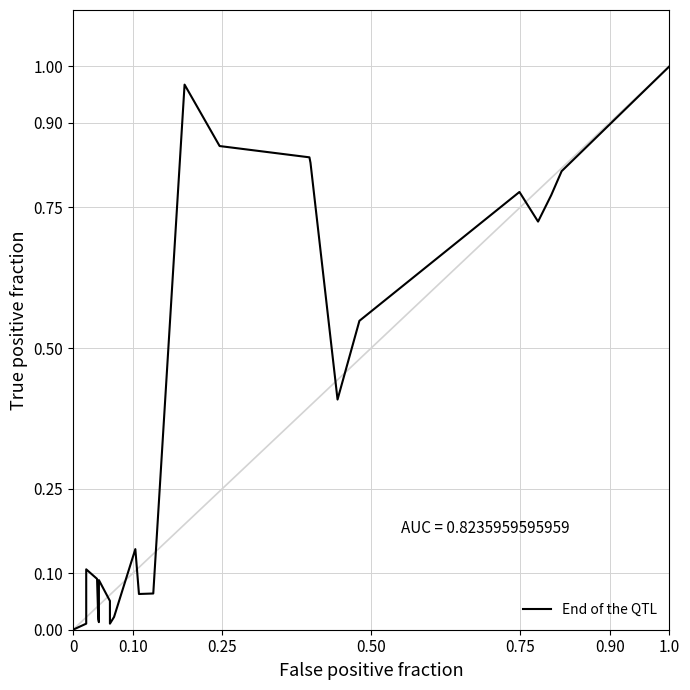

How many lines are shown in the chart?

1